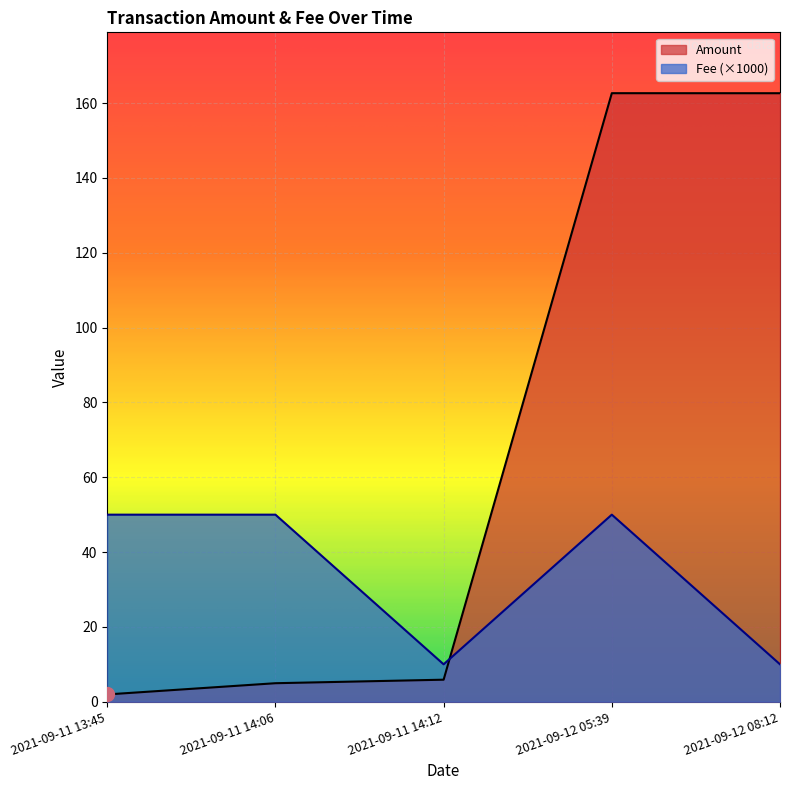

Which series has the widest spread of values?

Amount